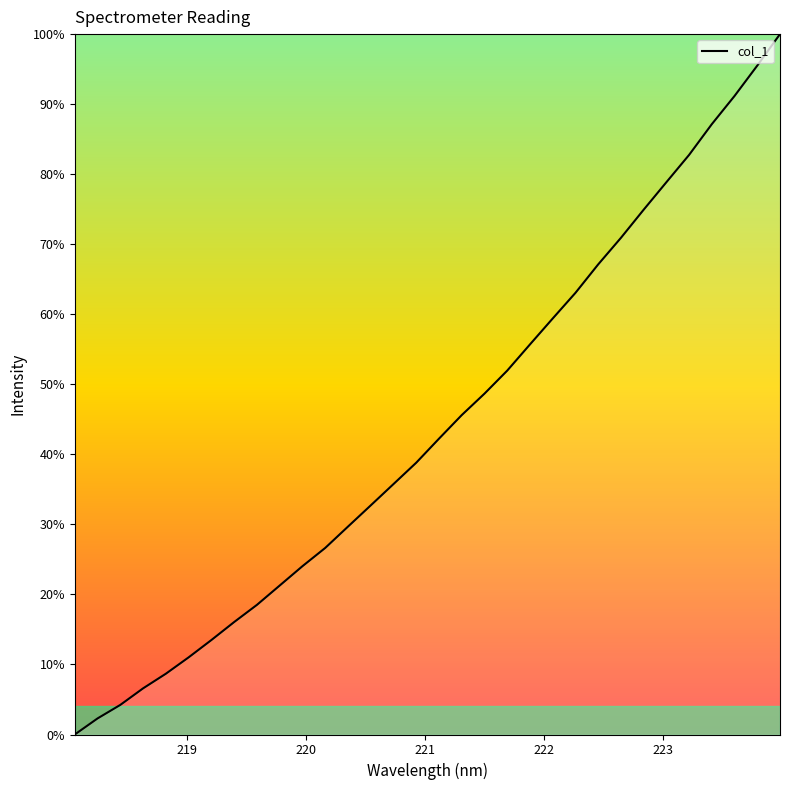

What is the greatest value displayed?

100.0